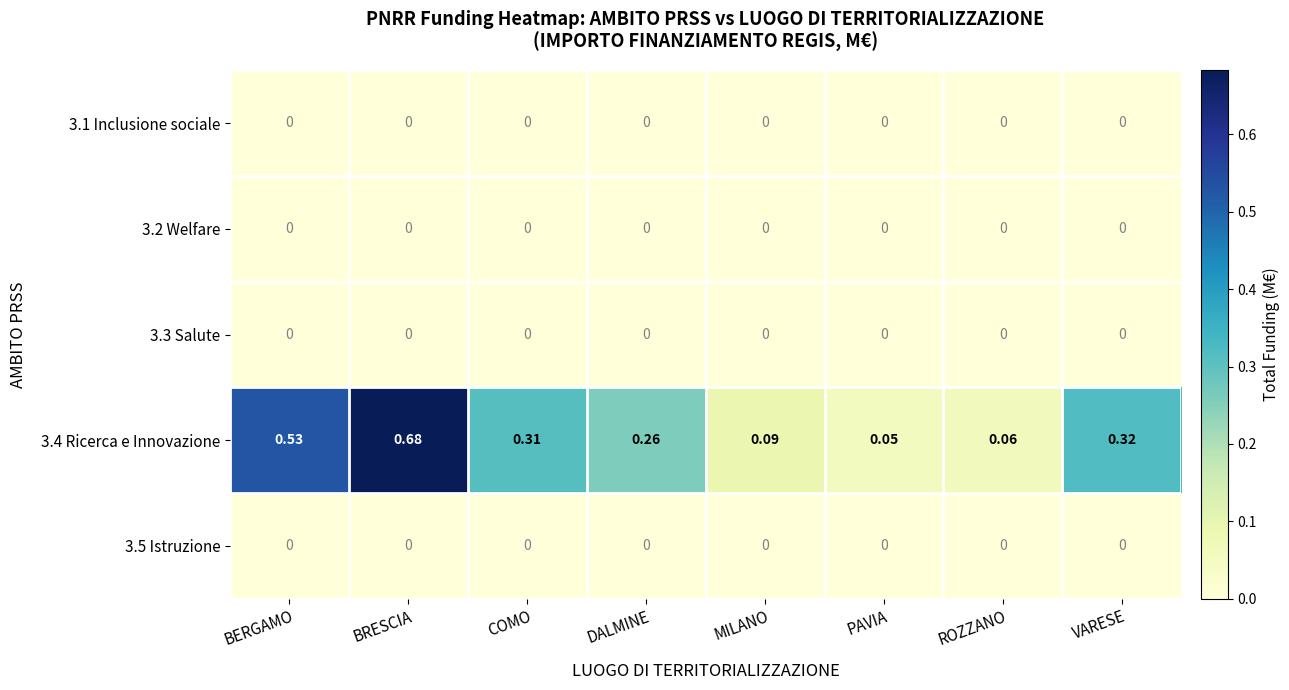

At which category is the sum across all series the highest?

BRESCIA